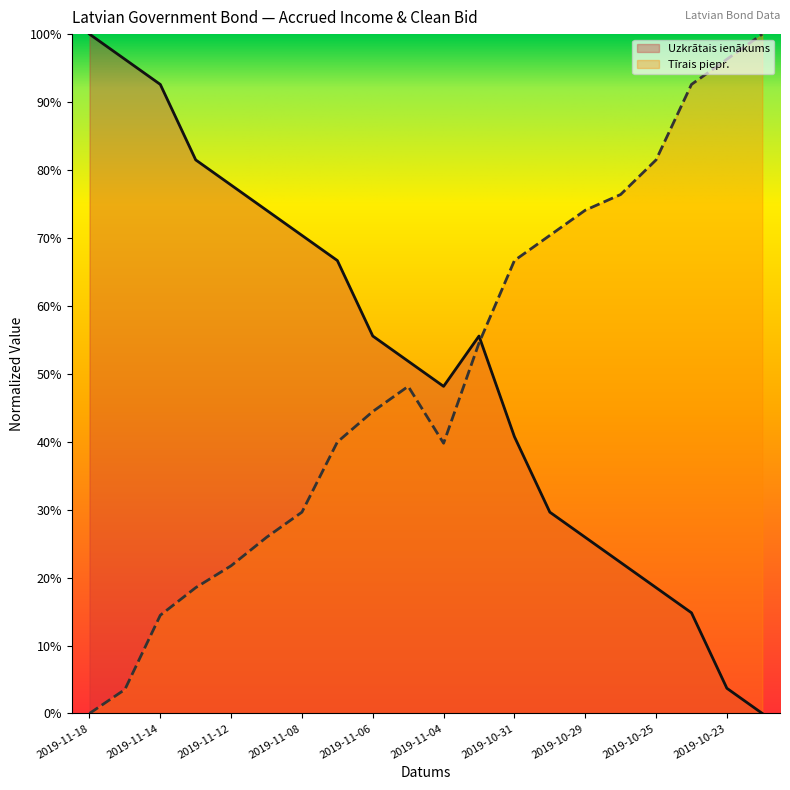

How many positive values does the Tīrais piepr. series have?

19